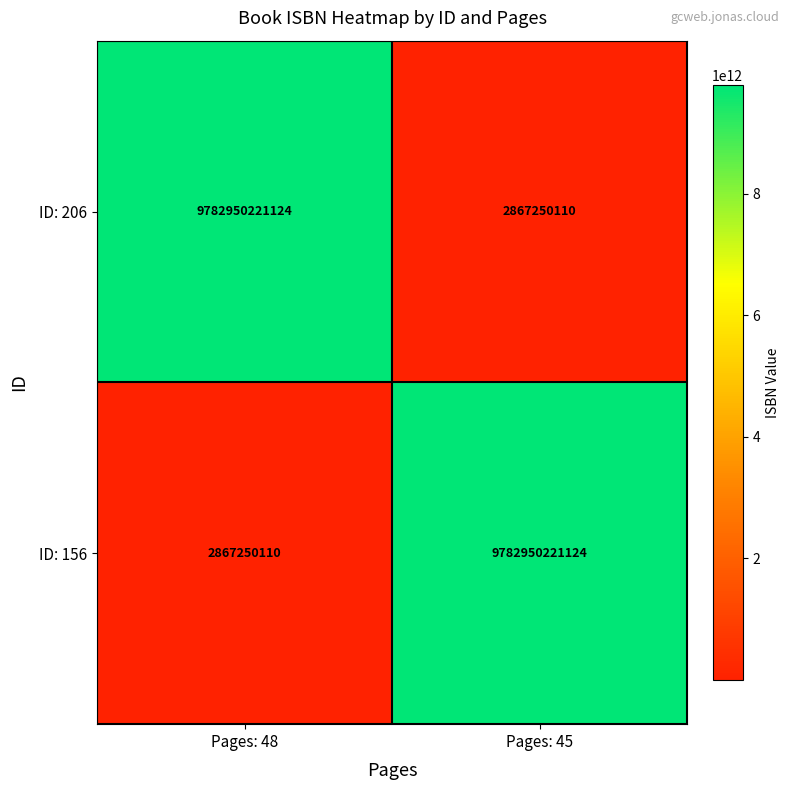

What is the approximate value of ID: 206 at Pages: 48, to the nearest 10?

9782950221120